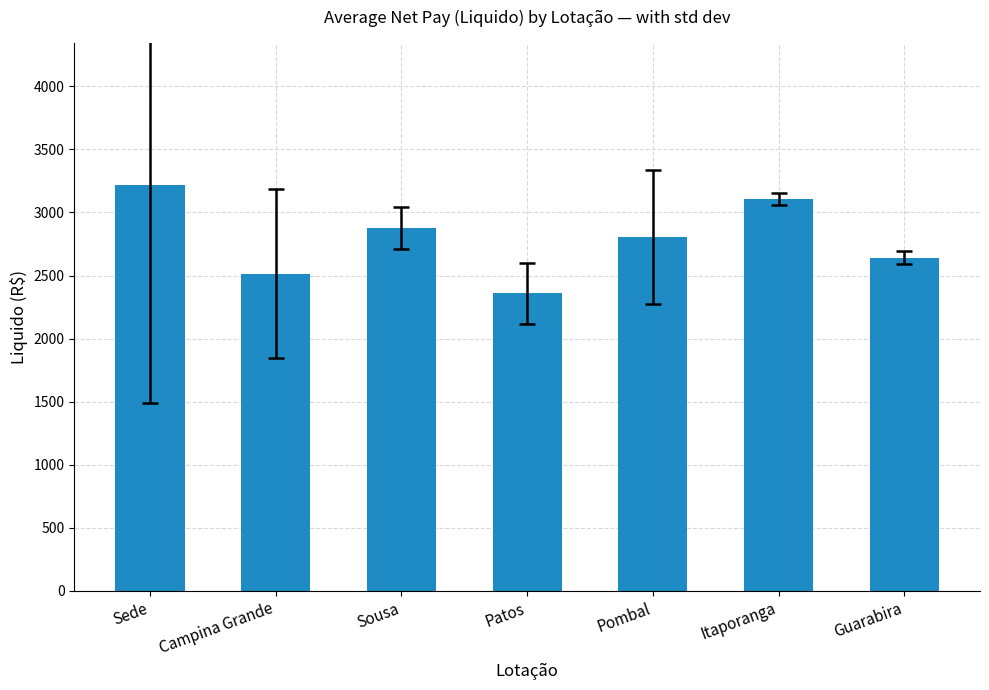

Is it true that the value at Guarabira is 4208.6?

False